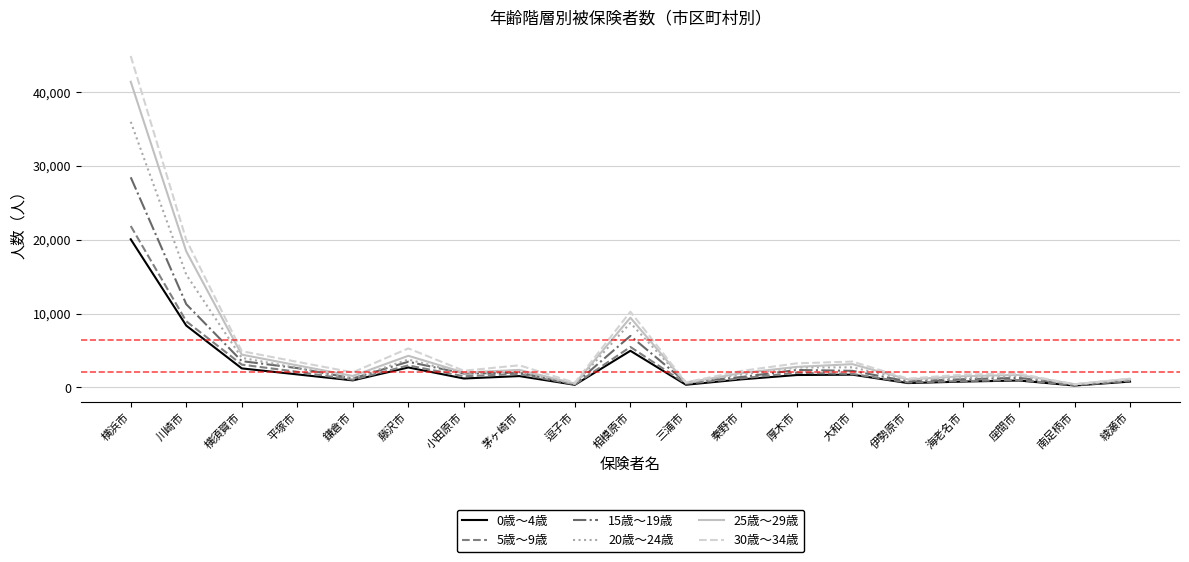

What is the sum of all 25歳～29歳 values?

101762